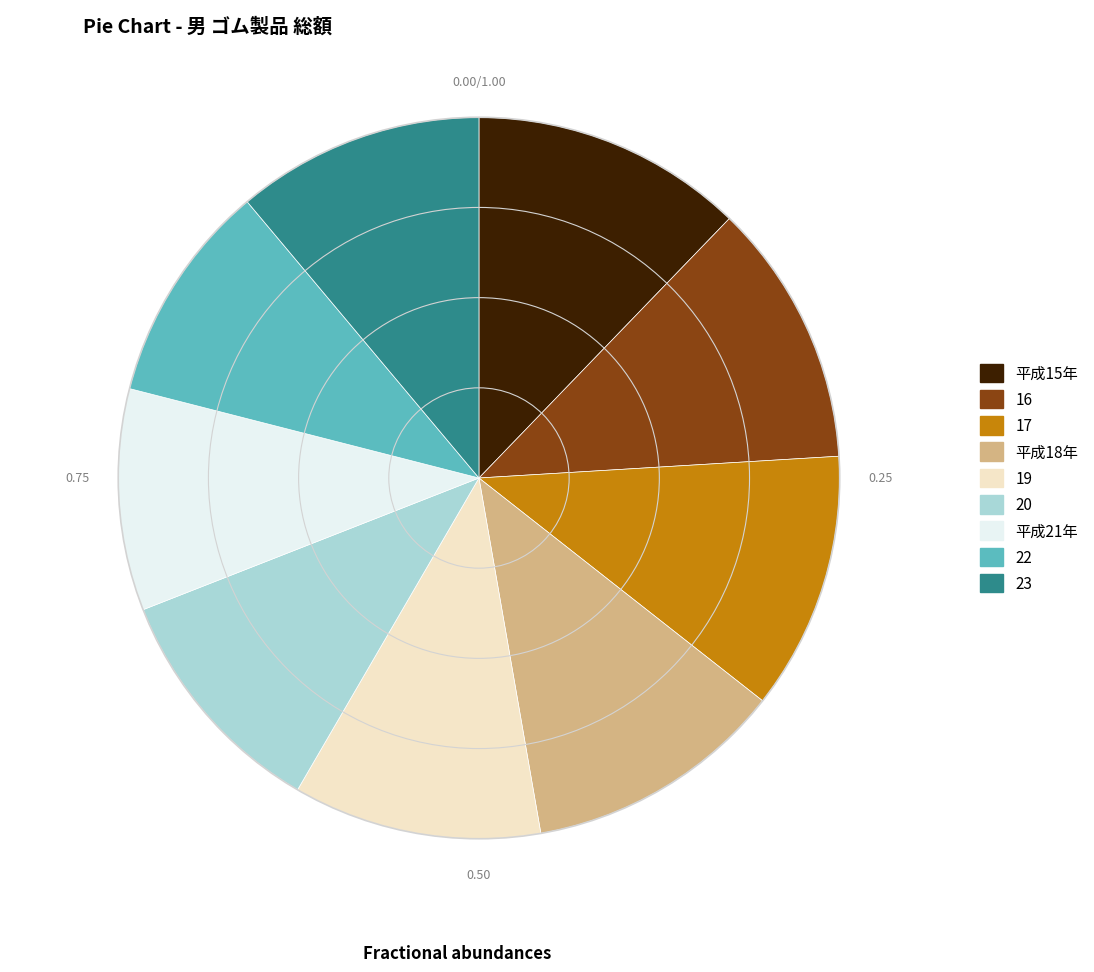

Combined, do 平成15年 and 17 account for over 50%?

No